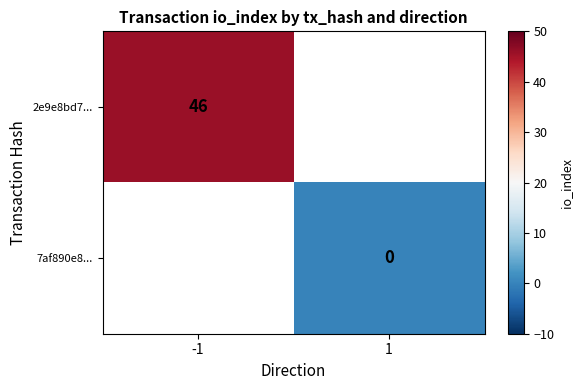

Is it true that 2e9e8bd7... equals 46 at -1?

True